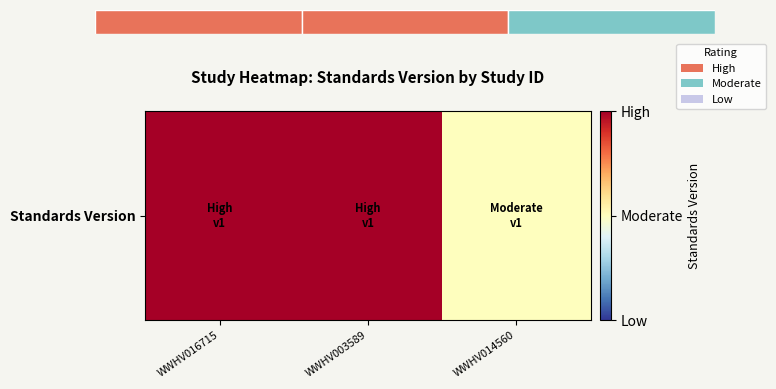

At which category does the chart reach its minimum across all series?

WWHV014560